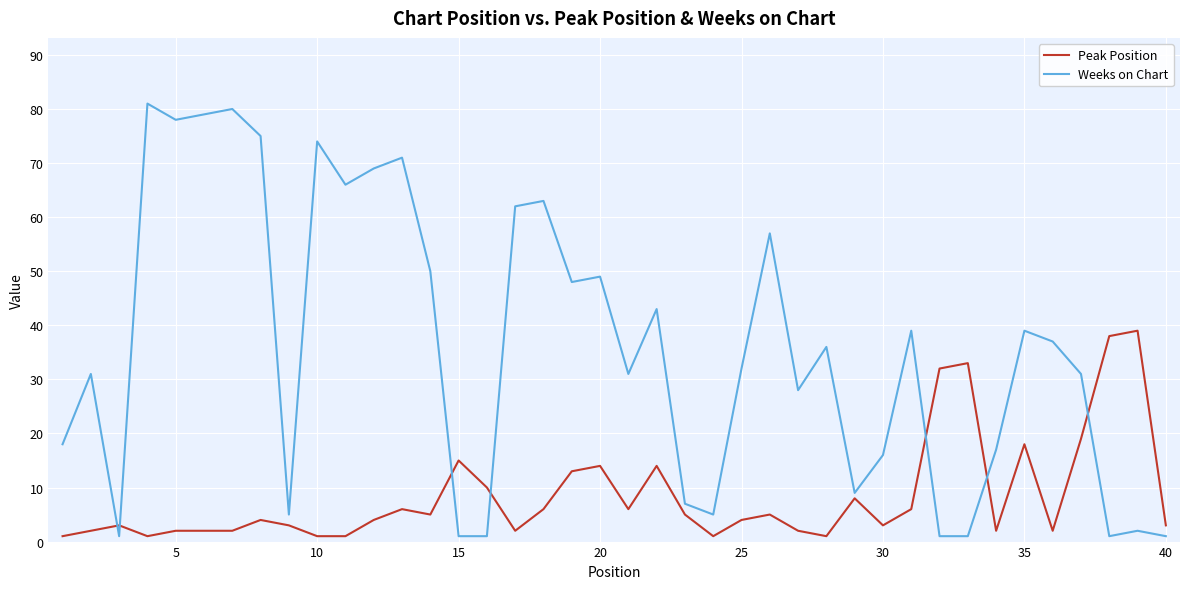

List the series in order of their peak value, highest first.

Weeks on Chart, Peak Position